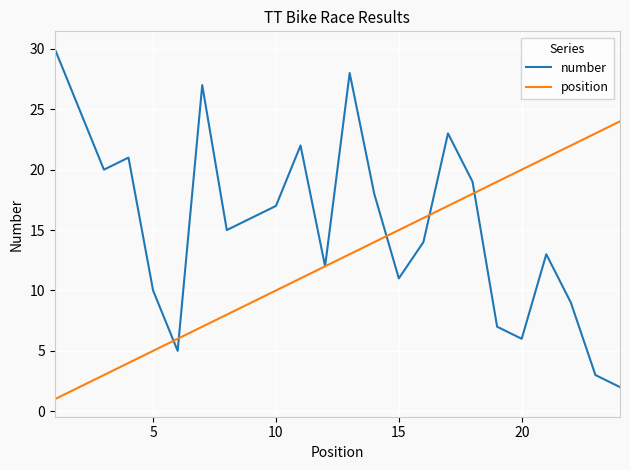

What is the lowest value of the number series?

2